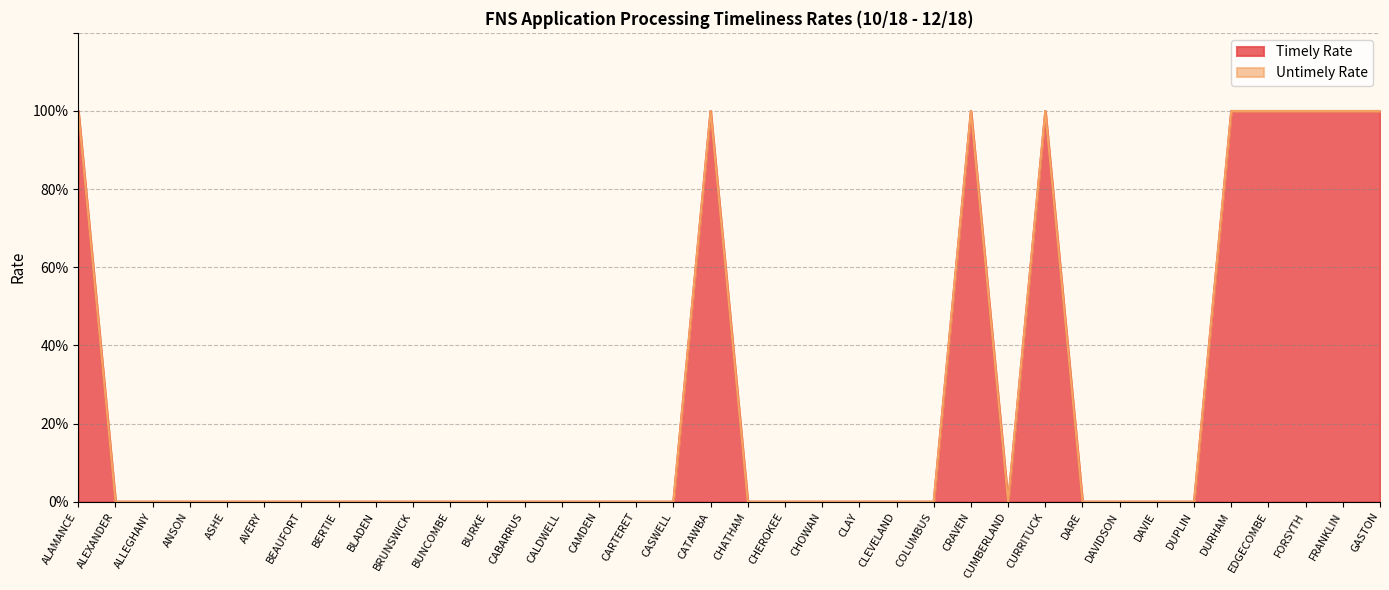

Is it true that the value at CALDWELL is 0?

True